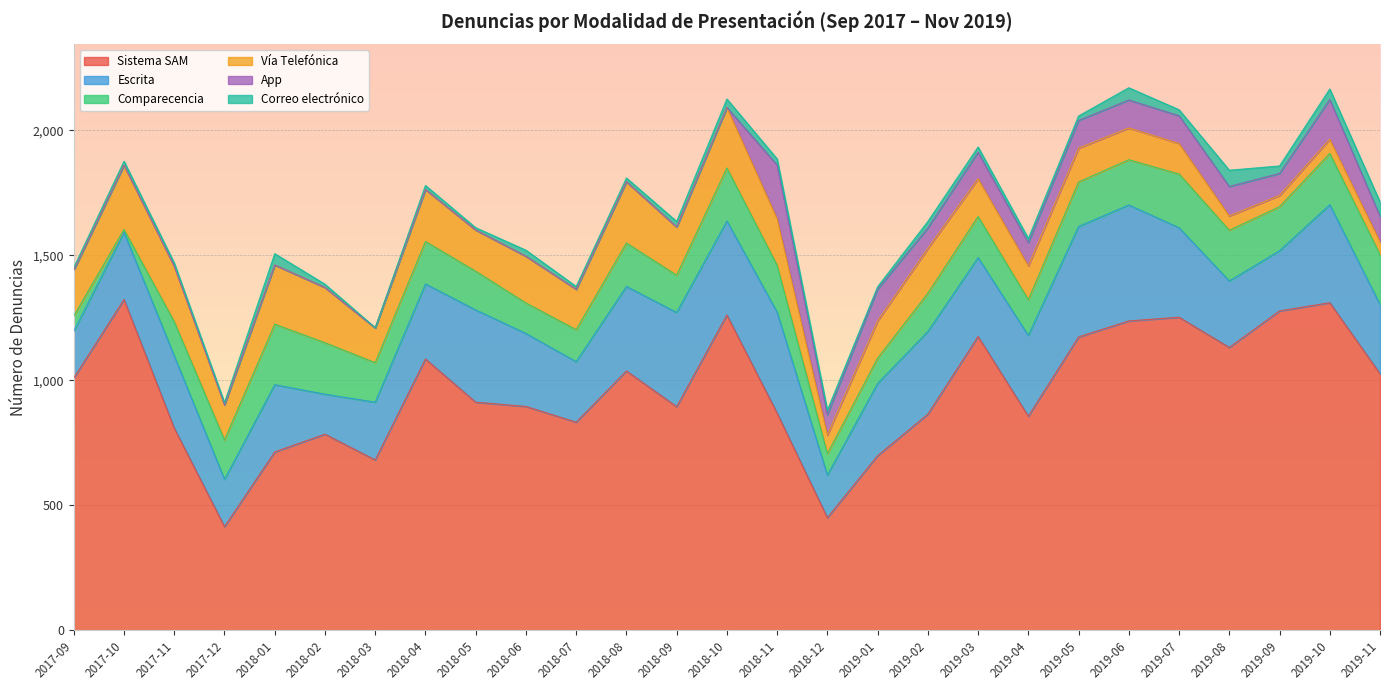

At 2018-11, list the series in order from largest to smallest.

Sistema SAM, Escrita, App, Comparecencia, Vía Telefónica, Correo electrónico